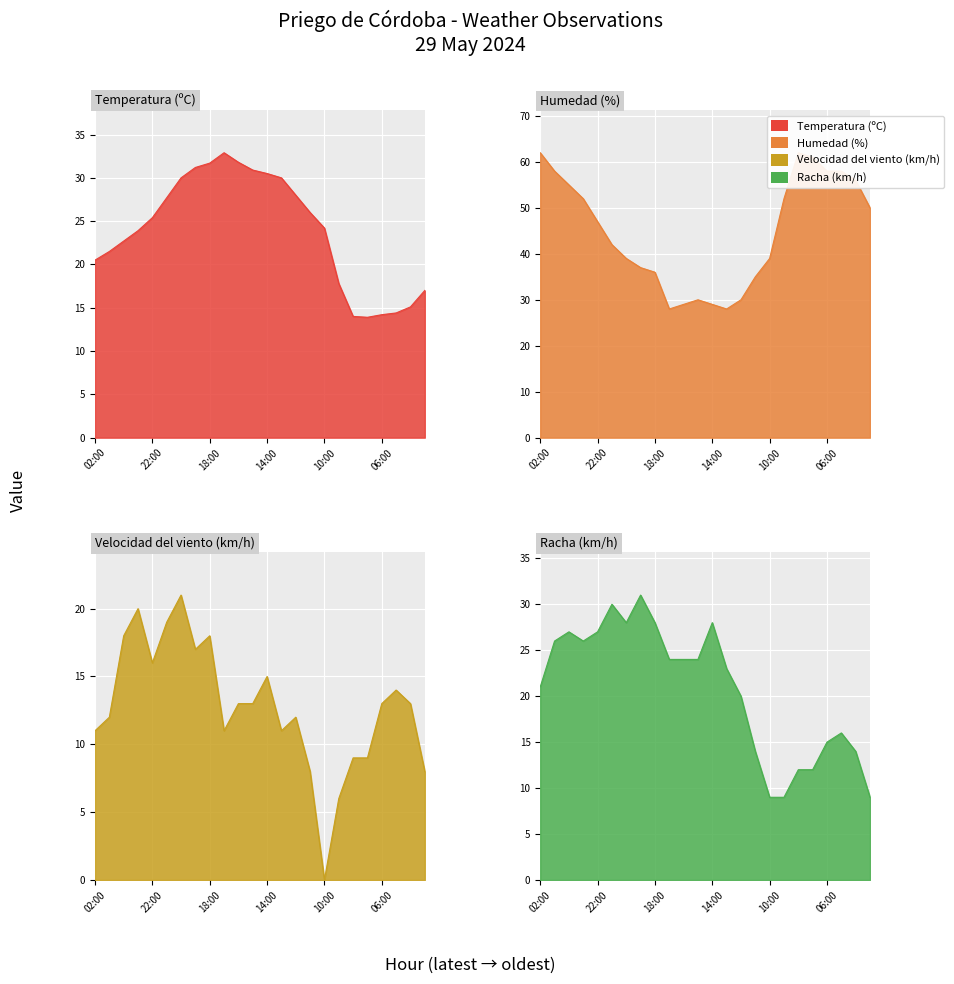

Which series has the largest total across all categories?

Humedad (%)